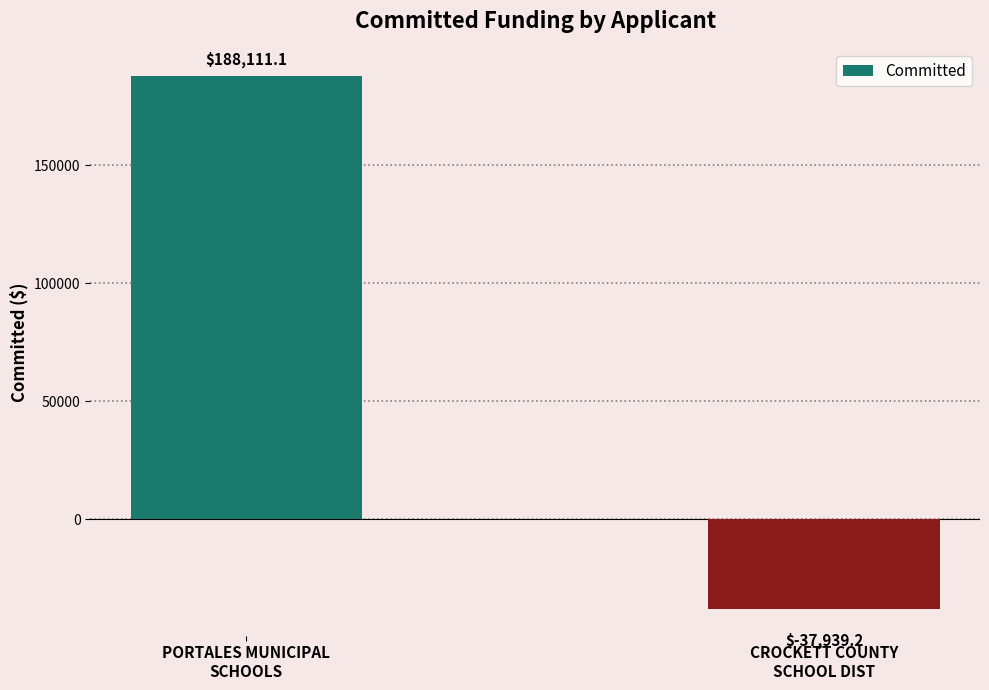

What is the change in value from PORTALES MUNICIPAL
SCHOOLS to CROCKETT COUNTY
SCHOOL DIST?

-226050.3